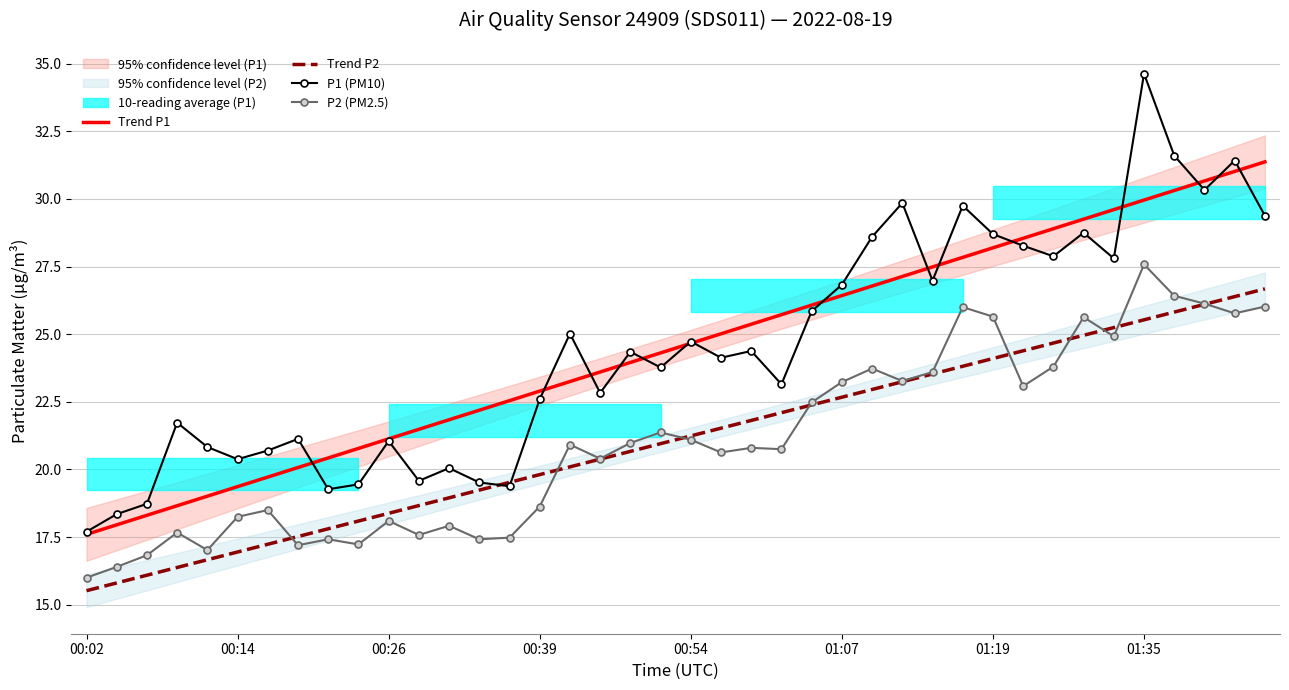

True or false: P2 (PM2.5) and P1 (PM10) cross at least once.

False